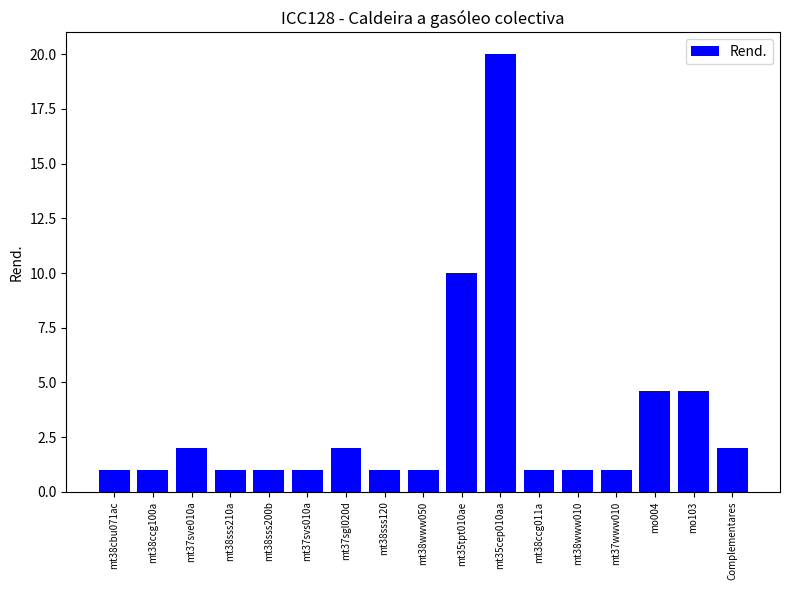

What is the label of the 9th bar from the right?

mt38www050